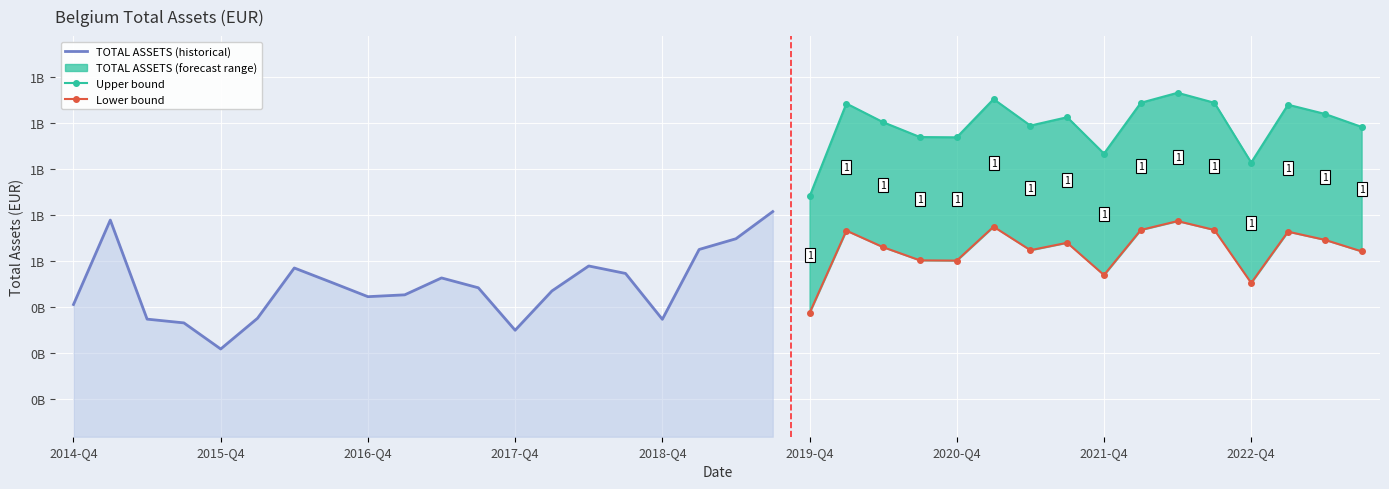

At which label is the value closest to 514628551?

2016-Q3